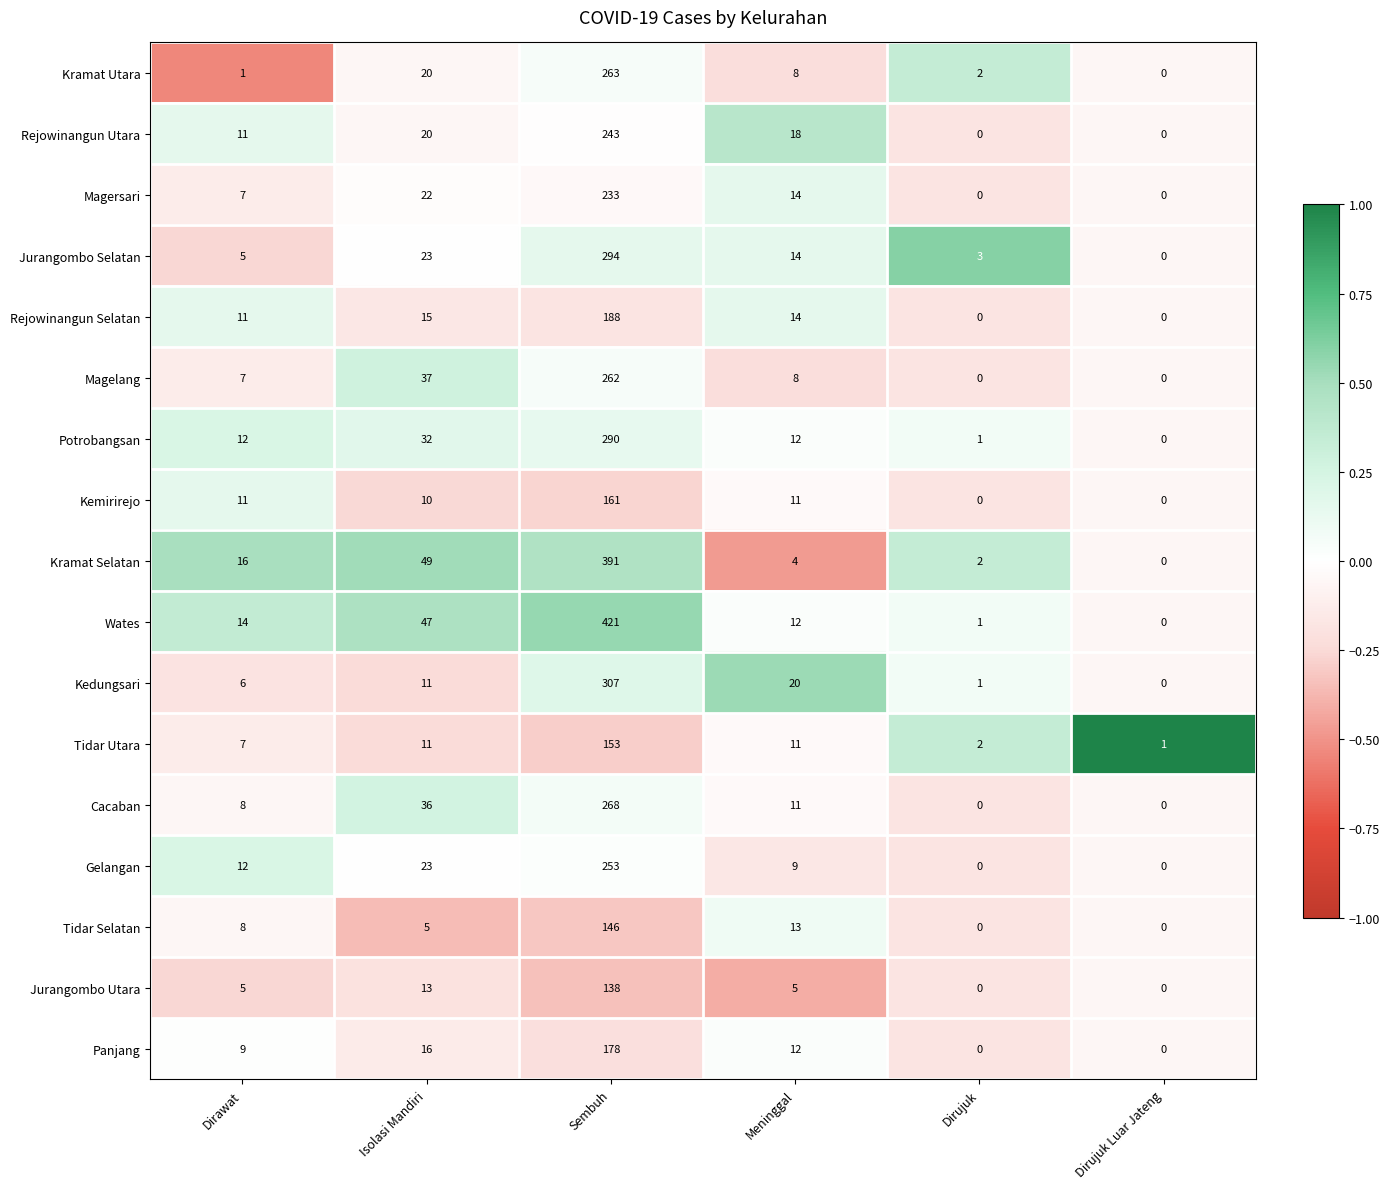

Rank the series by their maximum value, from highest to lowest.

Wates, Kramat Selatan, Kedungsari, Jurangombo Selatan, Potrobangsan, Cacaban, Kramat Utara, Magelang, Gelangan, Rejowinangun Utara, Magersari, Rejowinangun Selatan, Panjang, Kemirirejo, Tidar Utara, Tidar Selatan, Jurangombo Utara